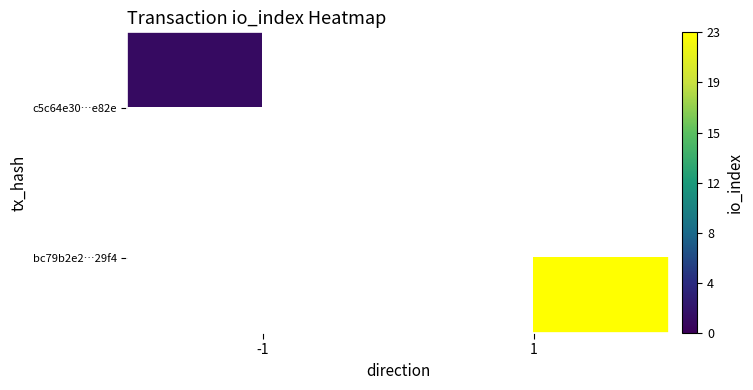

Which has a higher value, -1 or 1?

1